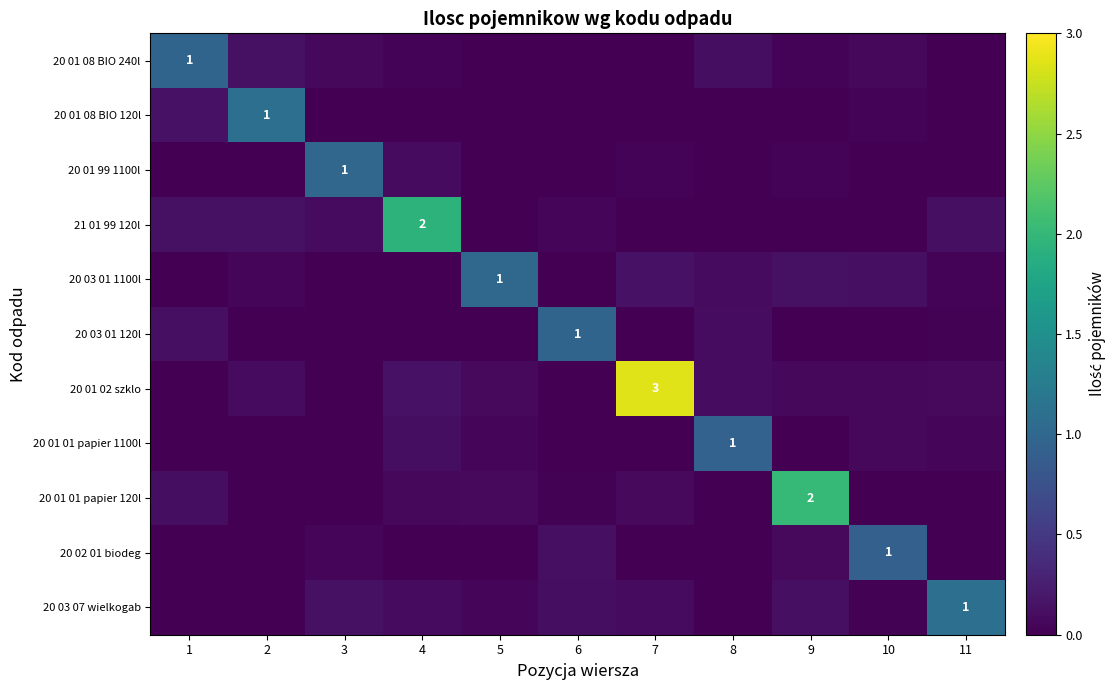

What is the total value across all series at 3?

1.3